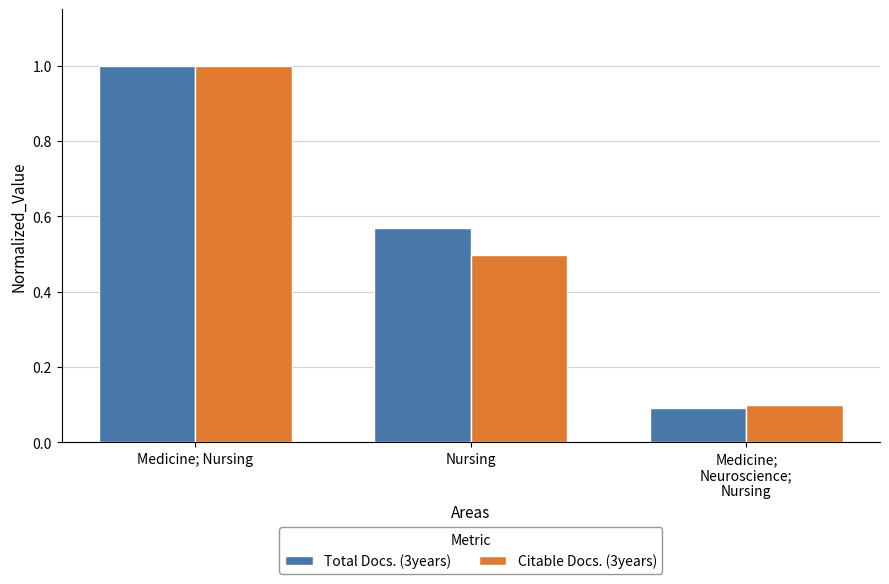

How many bars are there in total?

6